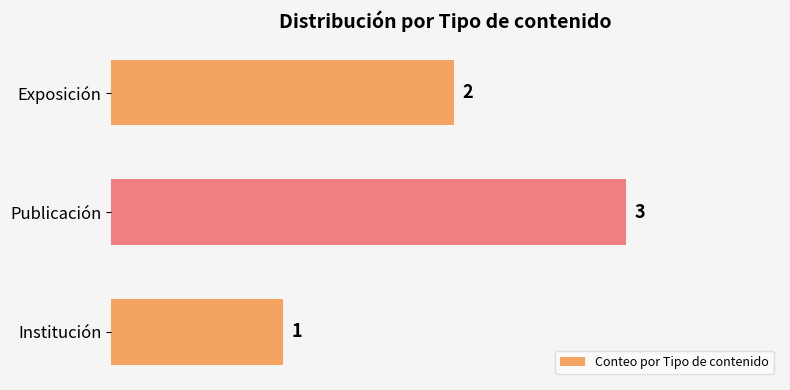

What is the sum of the values at Institución and Exposición?

3